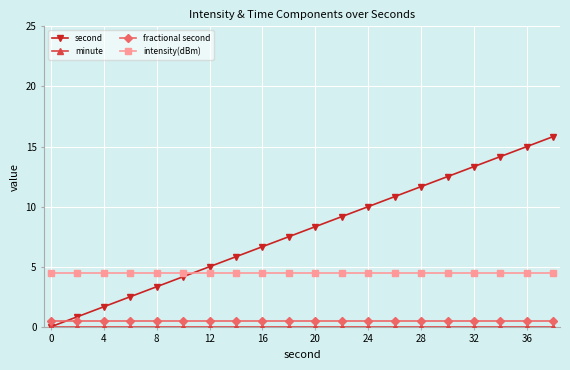

Which series has the largest total across all categories?

second